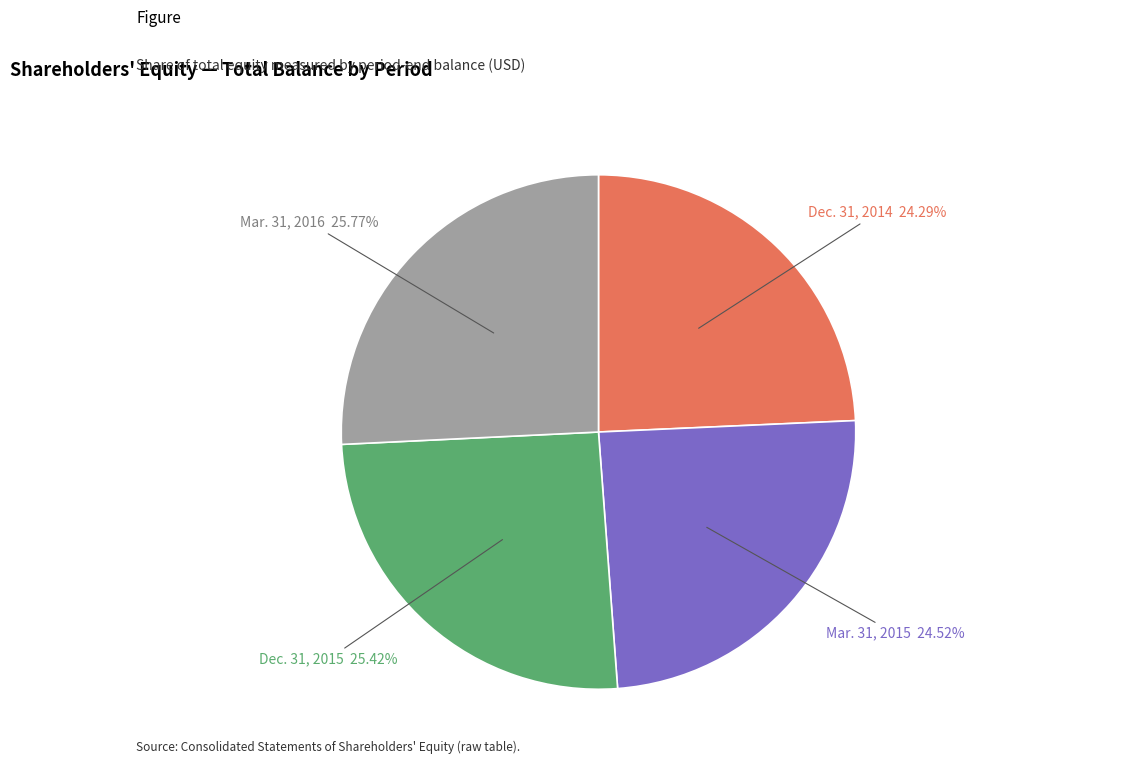

Which has a higher value, Mar. 31, 2015 or Mar. 31, 2016?

Mar. 31, 2016